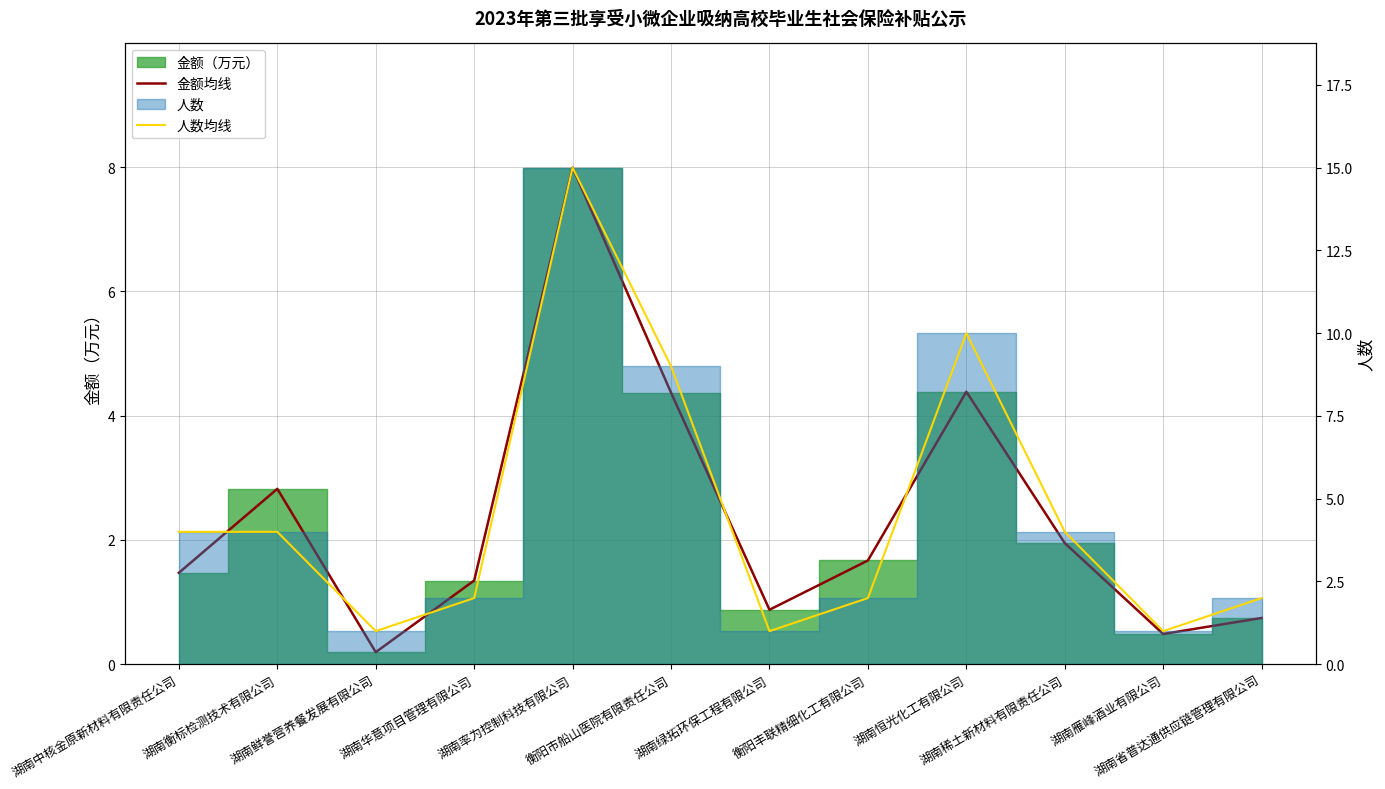

At how many categories does at least one series exceed 11?

1